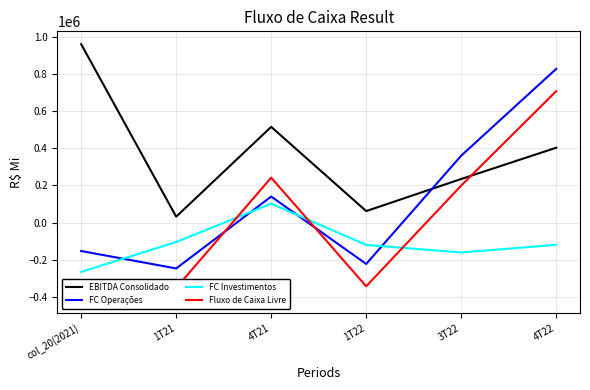

What is the label of the 2nd point from the left?

1T21